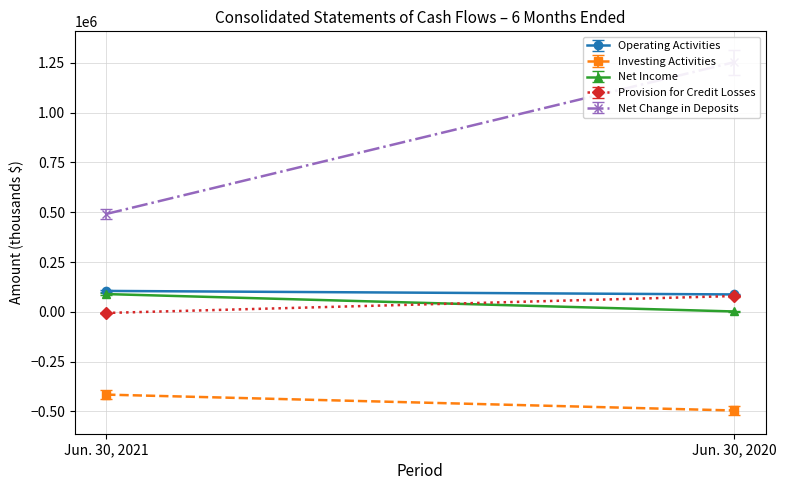

Reading left to right, what are all the values shown in this chart?

Operating Activities: 105008	87365
Investing Activities: -415619	-495392
Net Income: 89204	1739
Provision for Credit Losses: -5620	79387
Net Change in Deposits: 491475	1253895